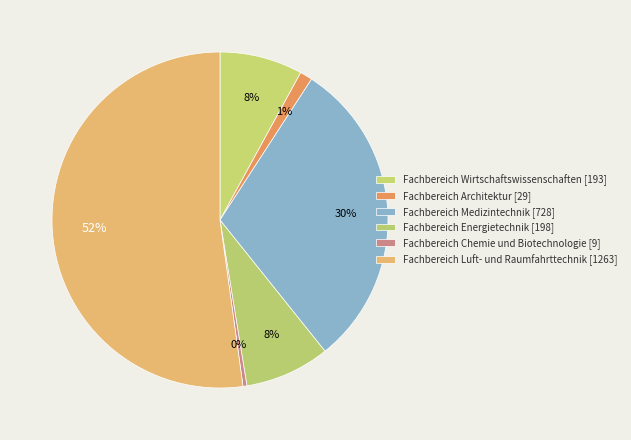

Combined, do Fachbereich Medizintechnik [728] and Fachbereich Chemie und Biotechnologie [9] account for over 50%?

No